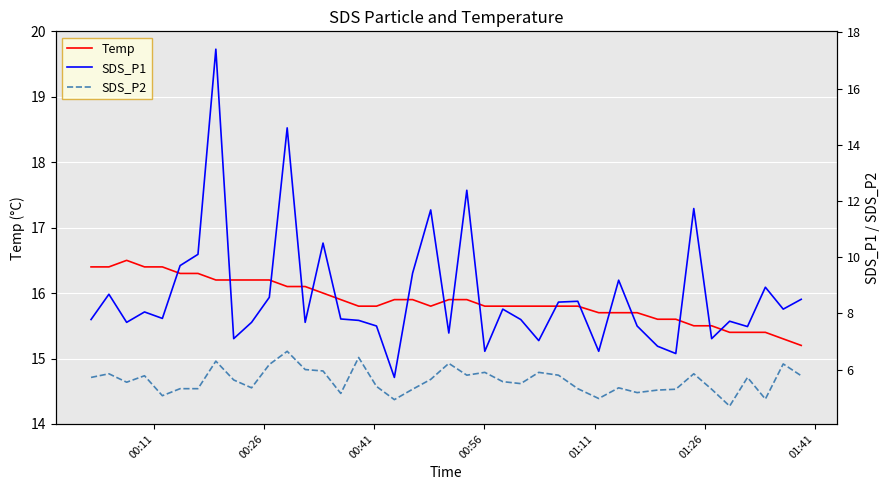

Which series has the widest spread of values?

SDS_P1